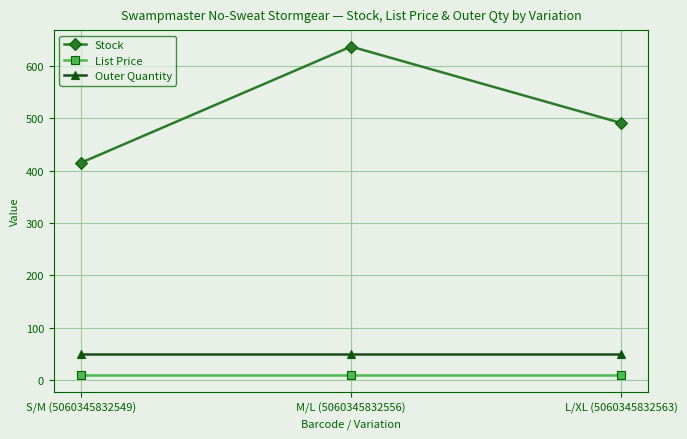

At how many categories does at least one series exceed 104?

3